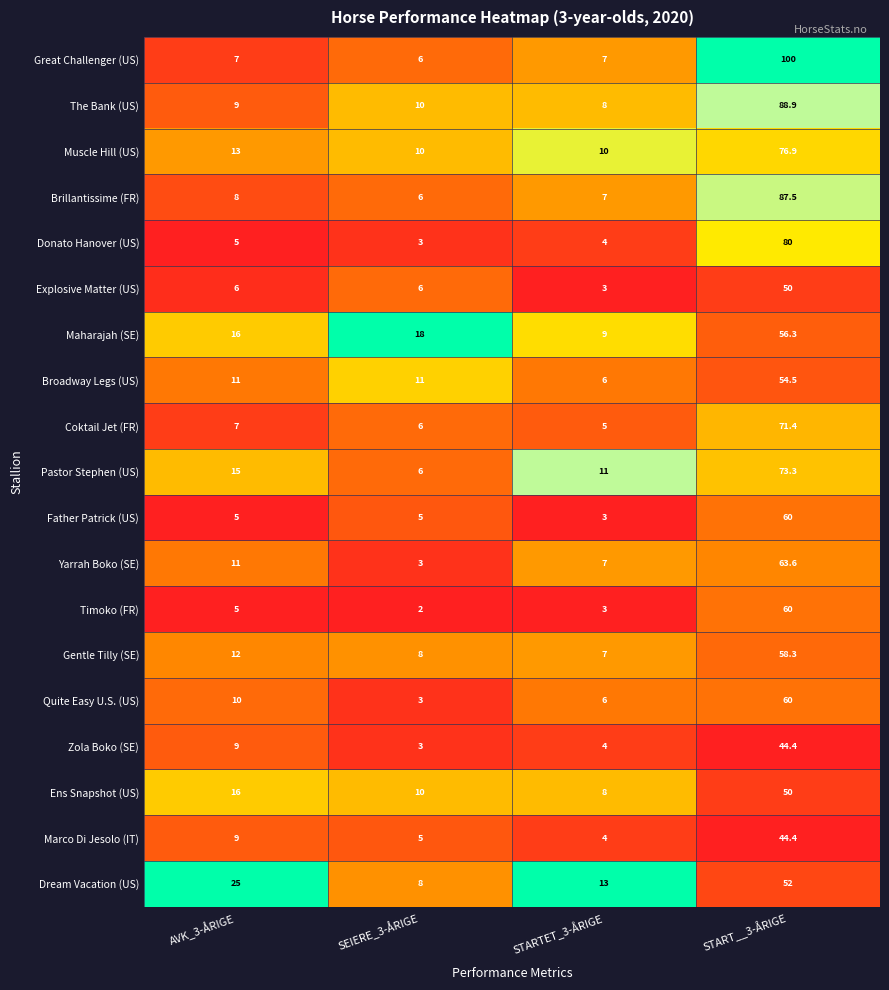

What is the maximum value shown in the chart?

100.0